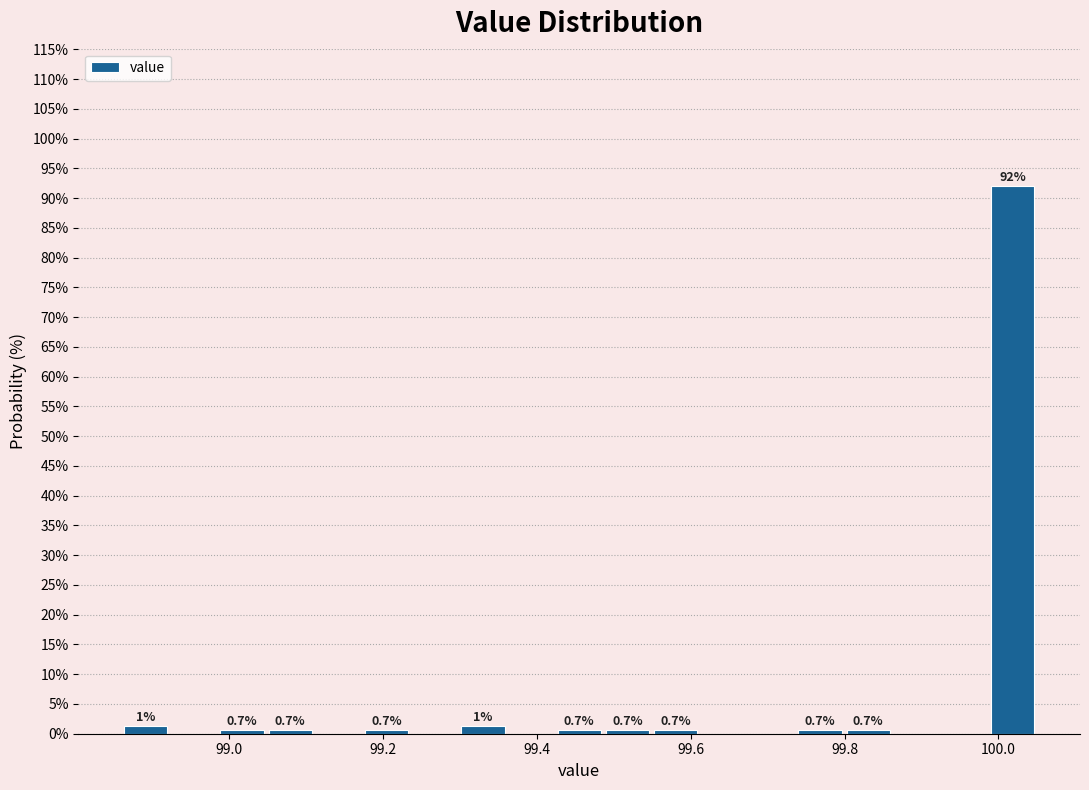

Around what value on the x-axis is the tallest bar? Give the approximate position of its centre, as read against the axis.

100.02